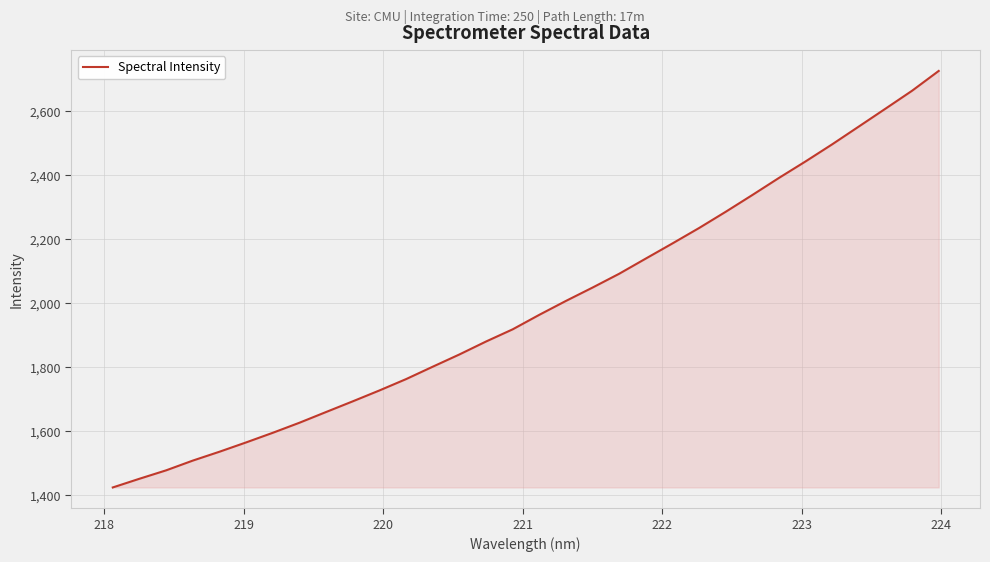

What is the difference between the maximum and minimum values?

1301.1